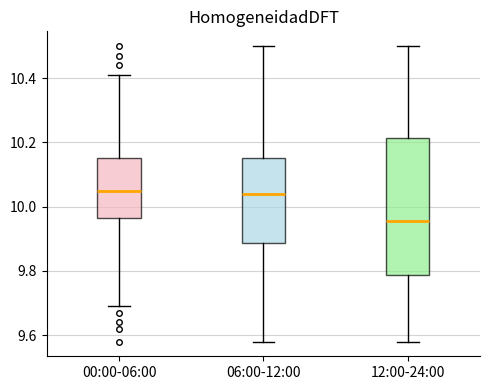

Which box is the tallest, from its lower edge to its upper edge?

12:00-24:00